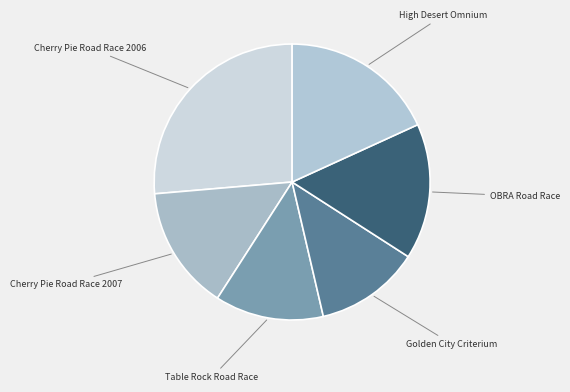

Count the number of slices in the pie.

6